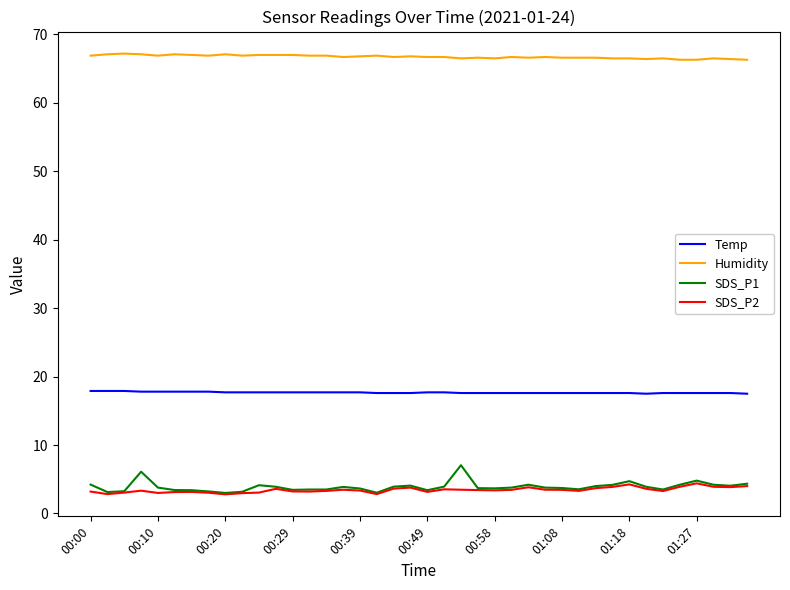

Which series has the largest total across all categories?

Humidity